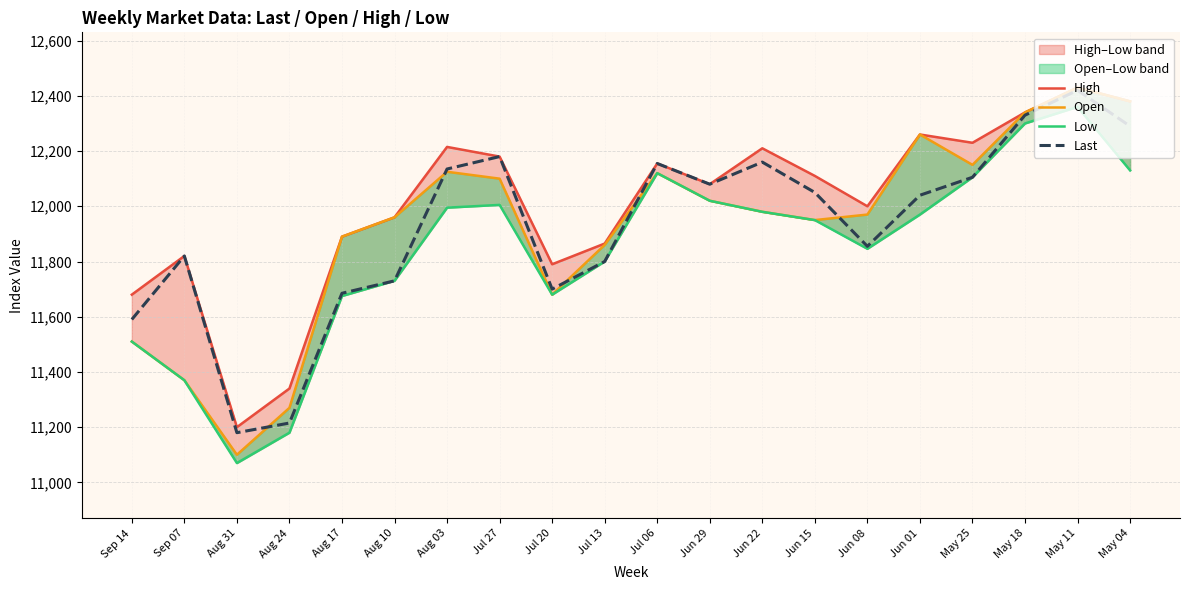

True or false: Last and Low intersect in this chart.

False